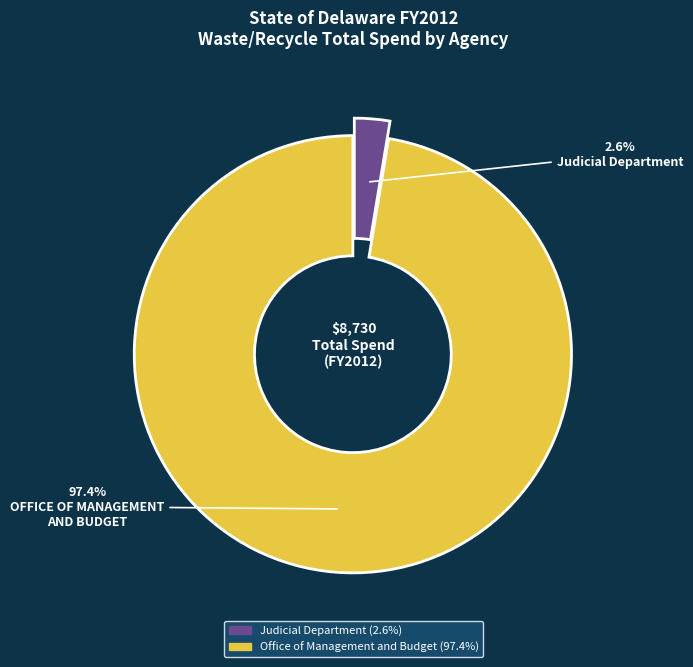

Is there a majority slice in this chart?

Yes